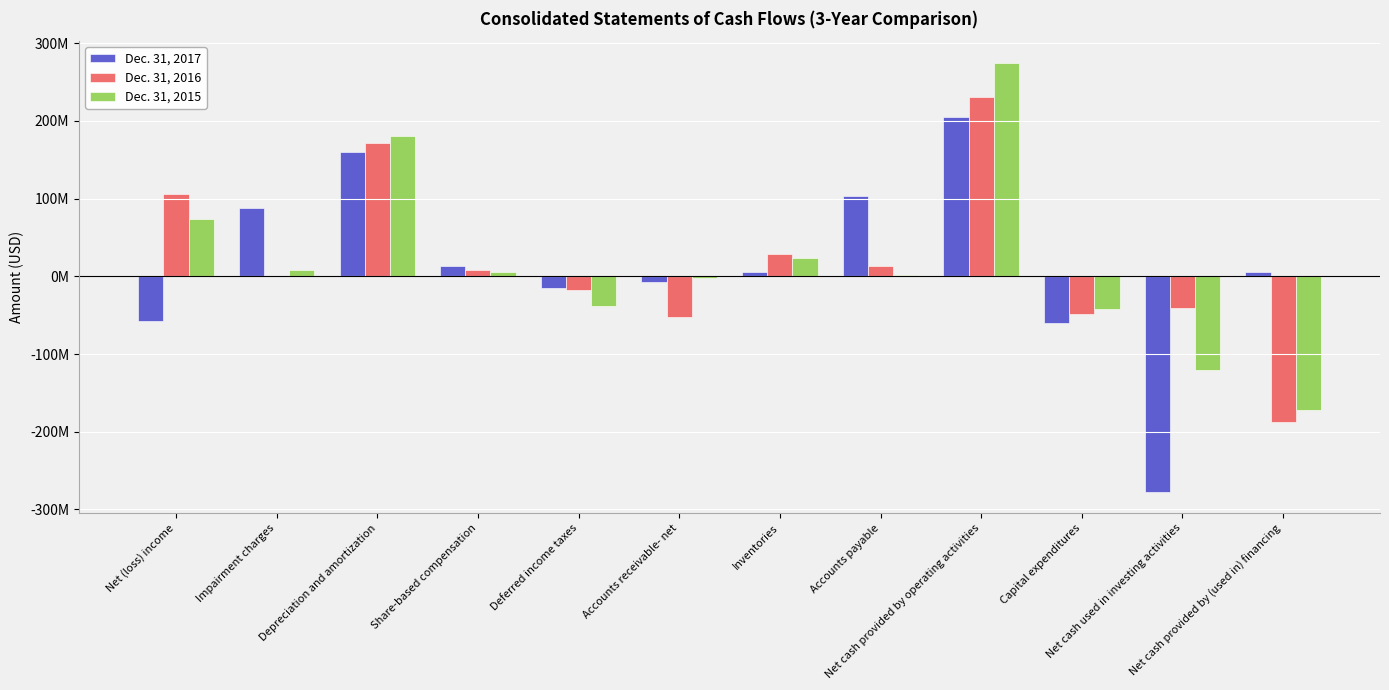

What are all the series names shown in the legend?

Dec. 31, 2017, Dec. 31, 2016, Dec. 31, 2015